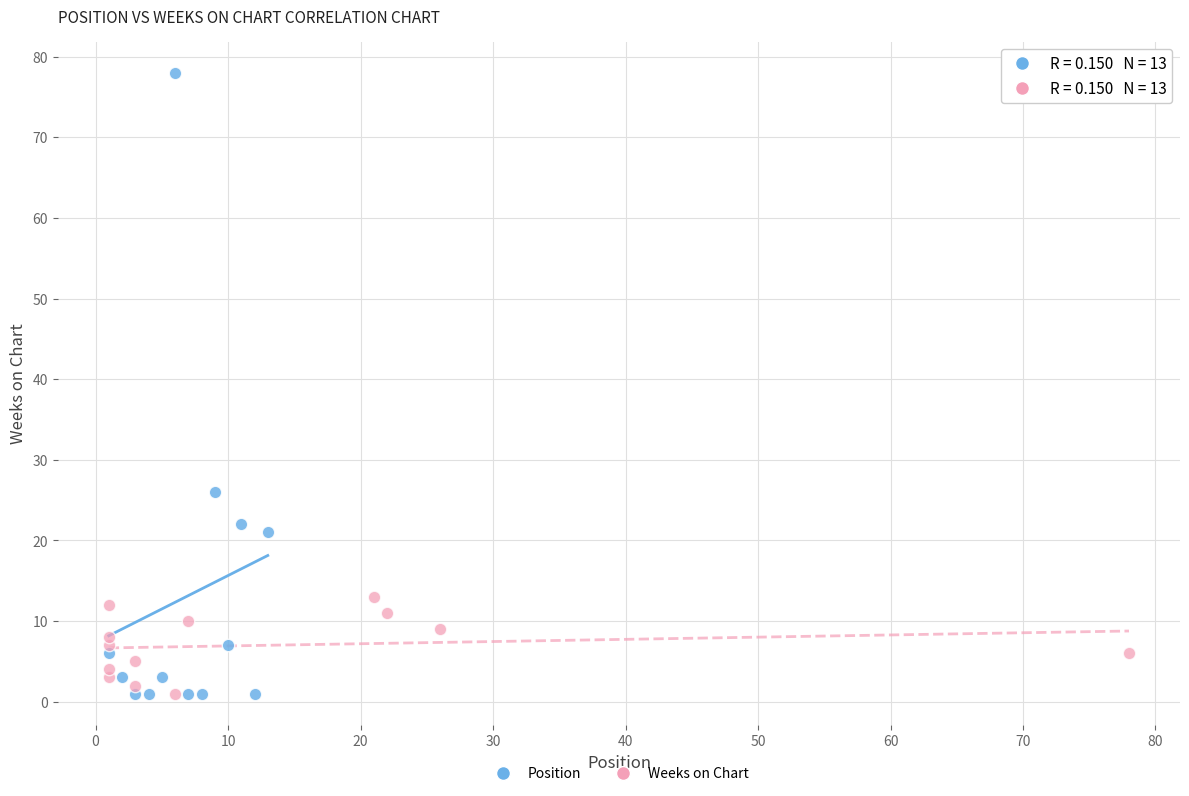

Which series has the widest spread of Y values?

Position